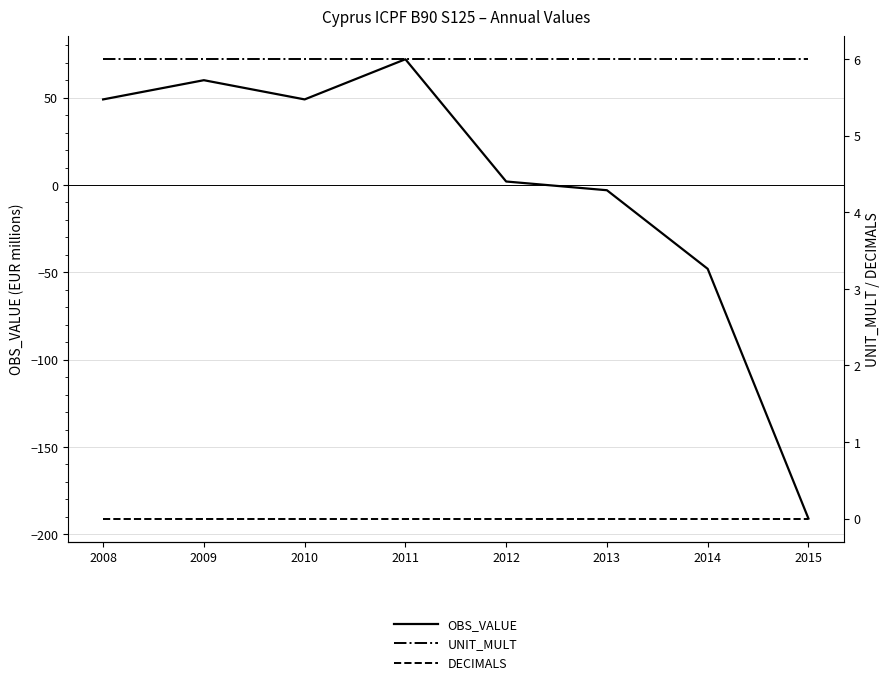

List the series in order of their overall mean, lowest first.

OBS_VALUE, DECIMALS, UNIT_MULT